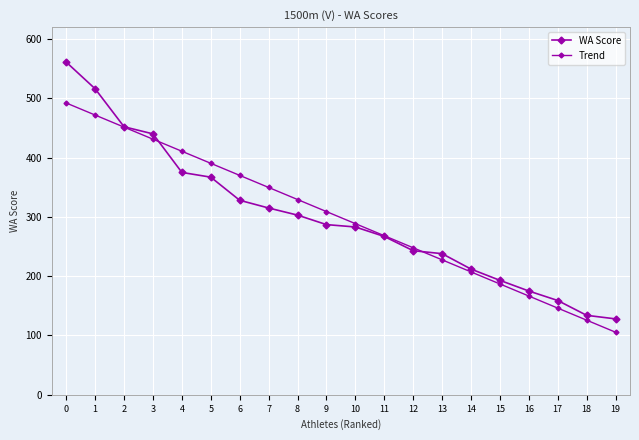

What value does the Trend series have at 2?

451.4